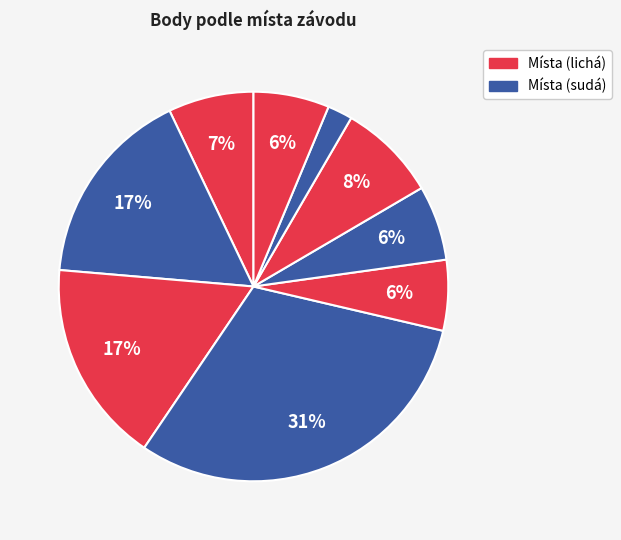

How many segments does this pie chart have?

9